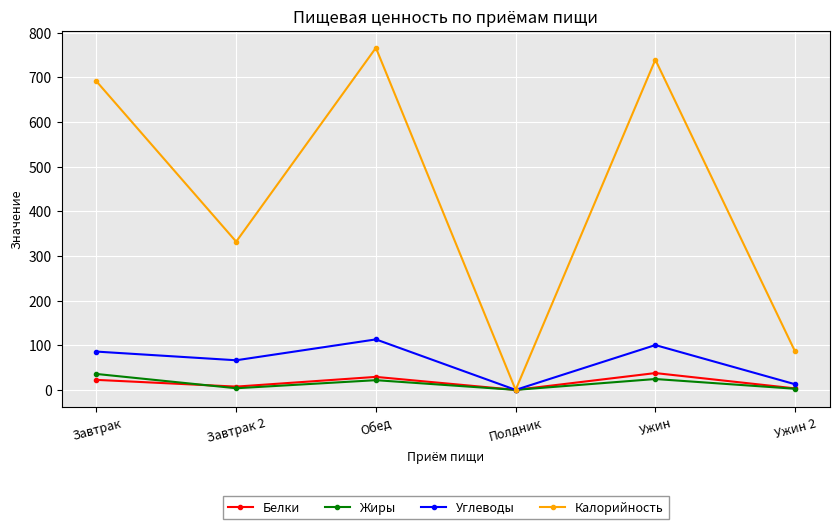

True or false: Белки has a value of 37.6 at Ужин.

True